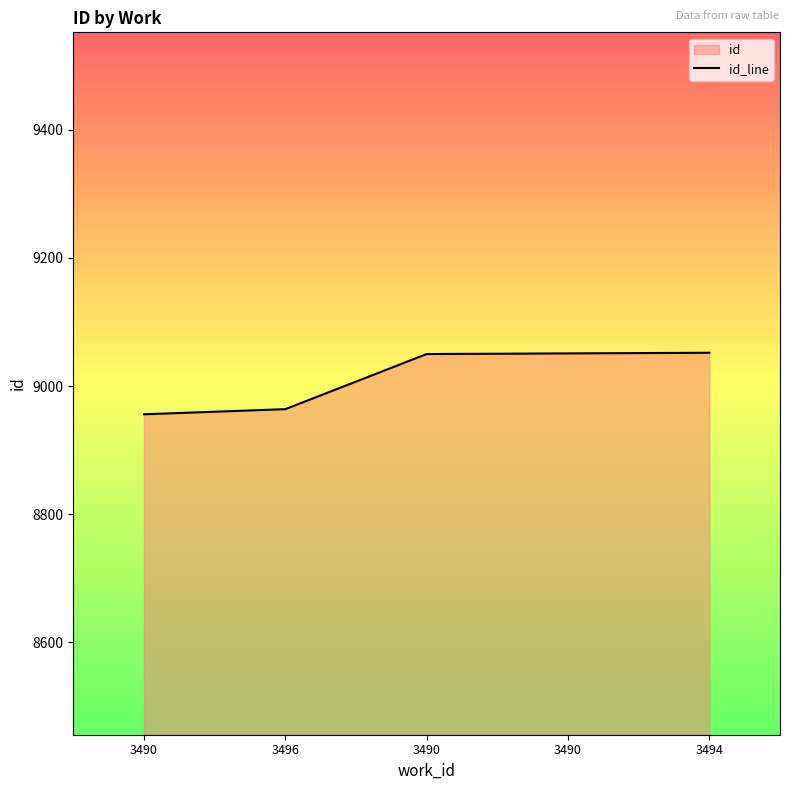

Count the number of values greater than 9050.

2